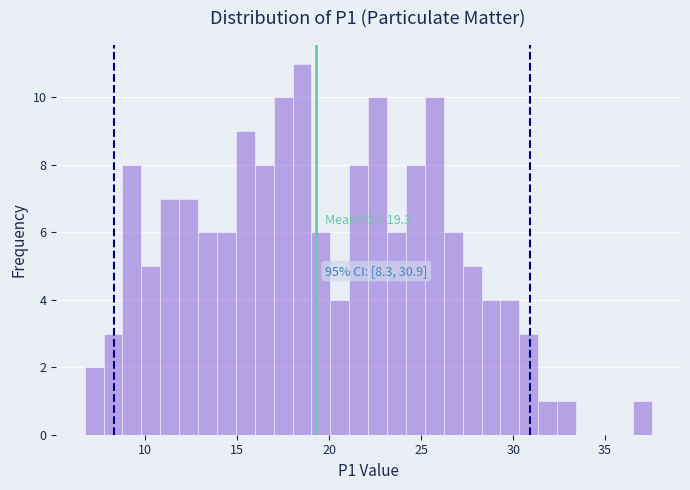

Read against the x-axis, roughly where is the centre of the tallest bar?

18.5